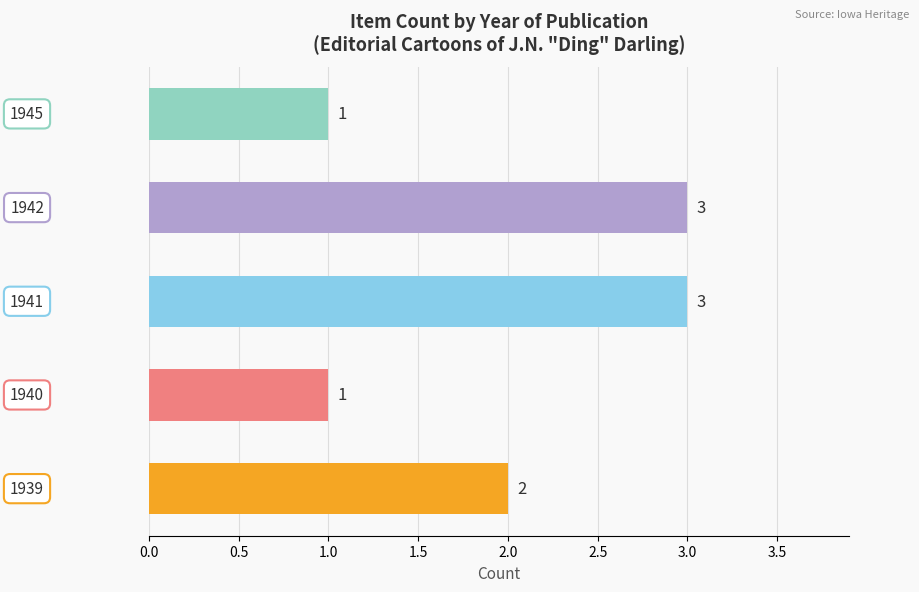

Reading bottom to top, what are all the values shown in this chart?

2	1	3	3	1